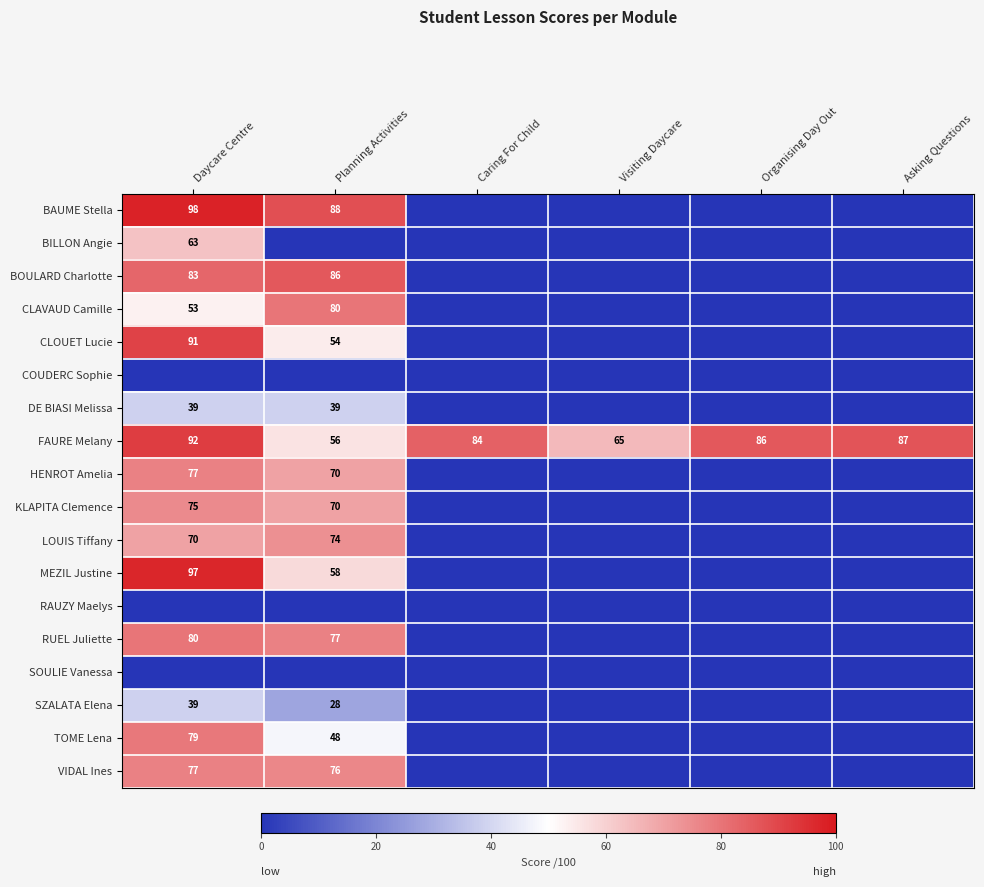

What is the difference between the FAURE Melany values at Caring For Child and Daycare Centre?

8